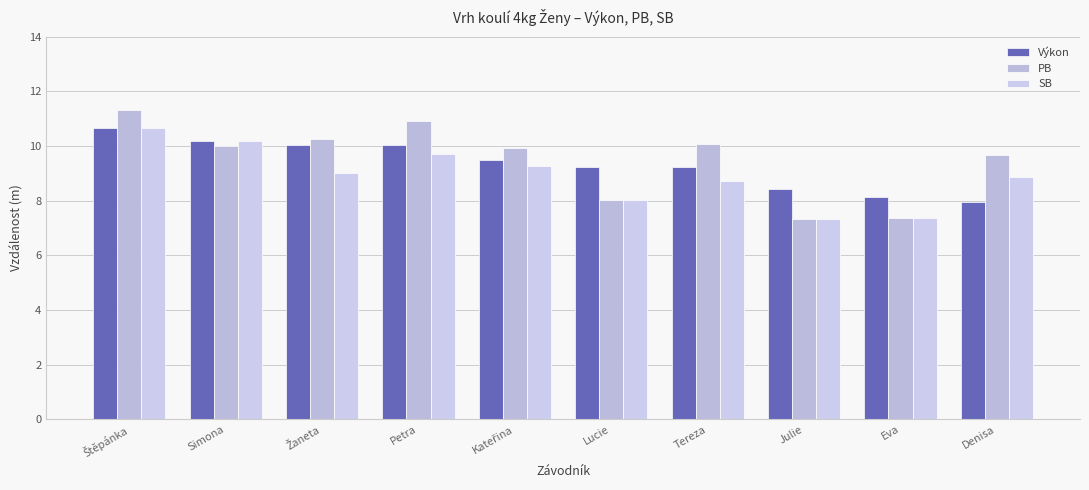

Is it true that PB equals 9.9 at Kateřina?

True